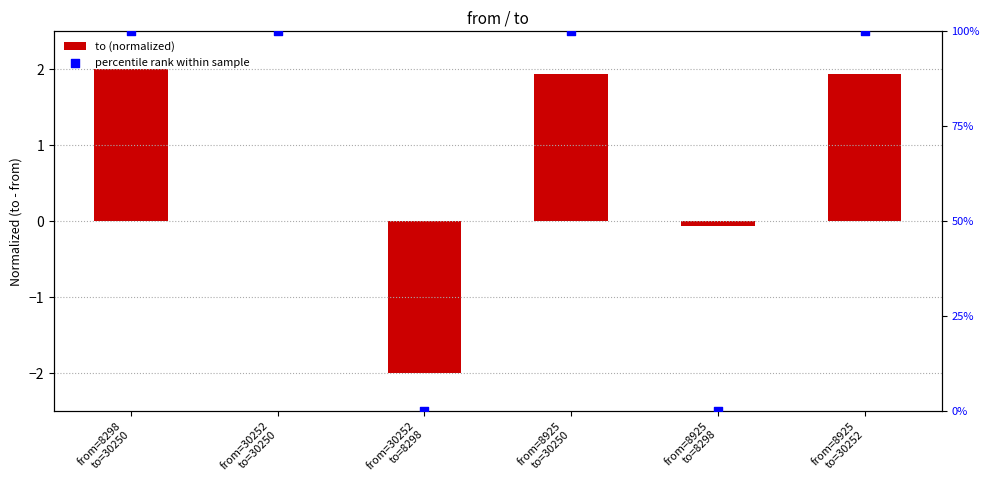

At how many categories does at least one series exceed 58?

4